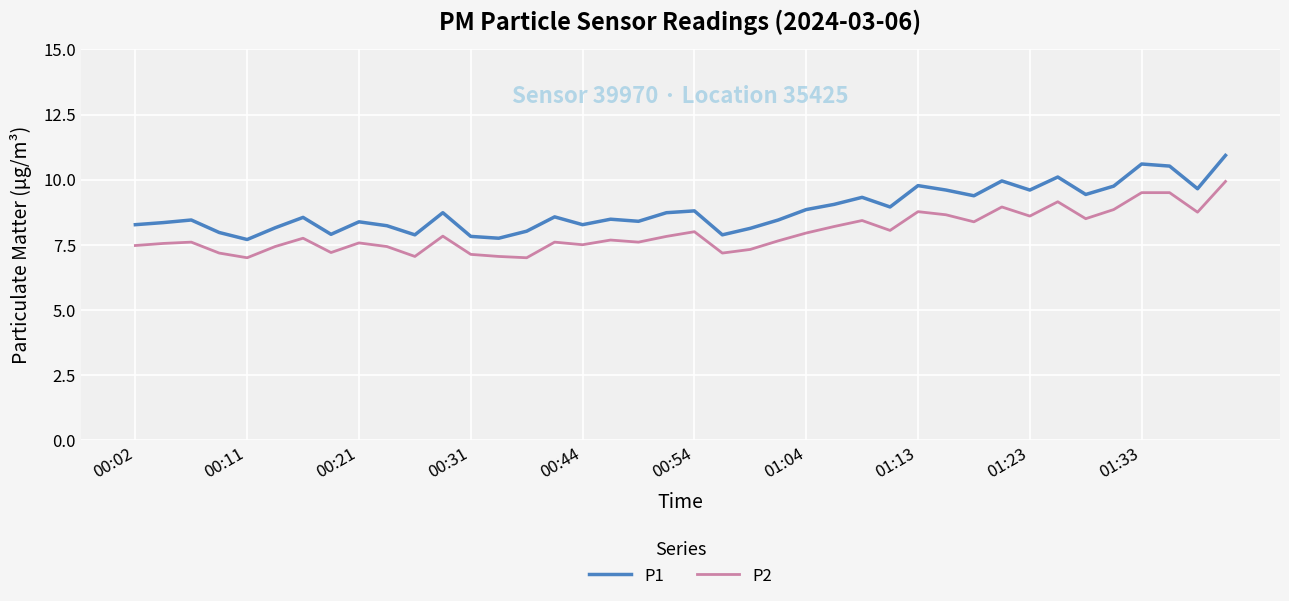

Which series has the largest range (max minus min)?

P1